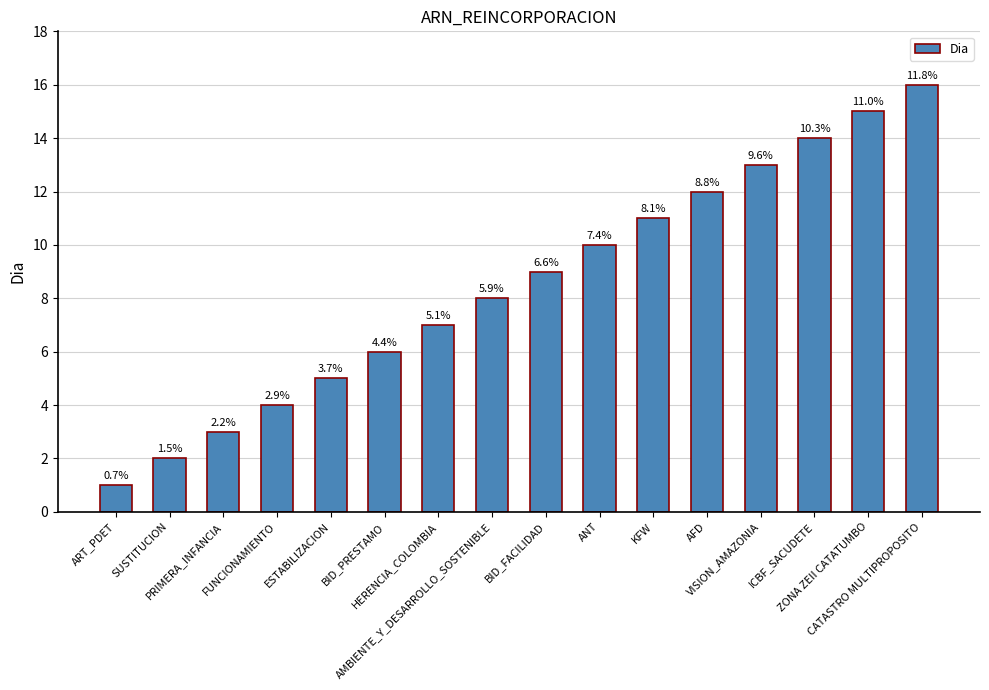

Does the chart contain any negative values?

No